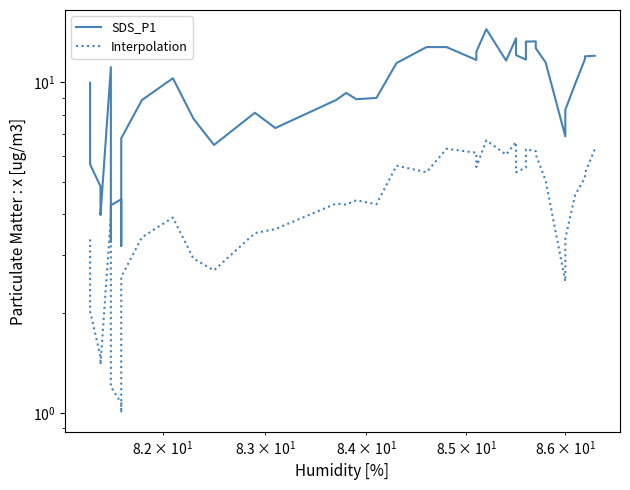

Which series has the largest range (max minus min)?

SDS_P1